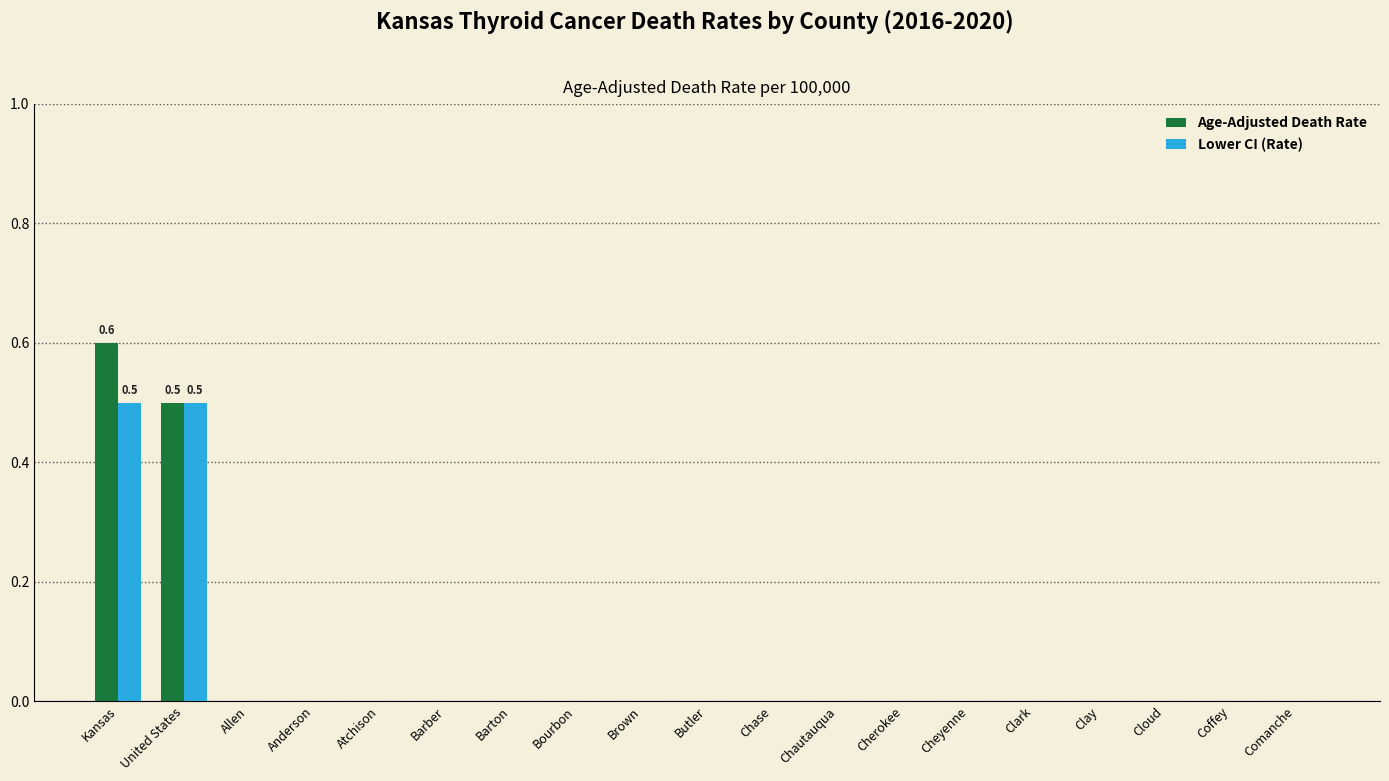

At which category is the sum across all series the highest?

Kansas